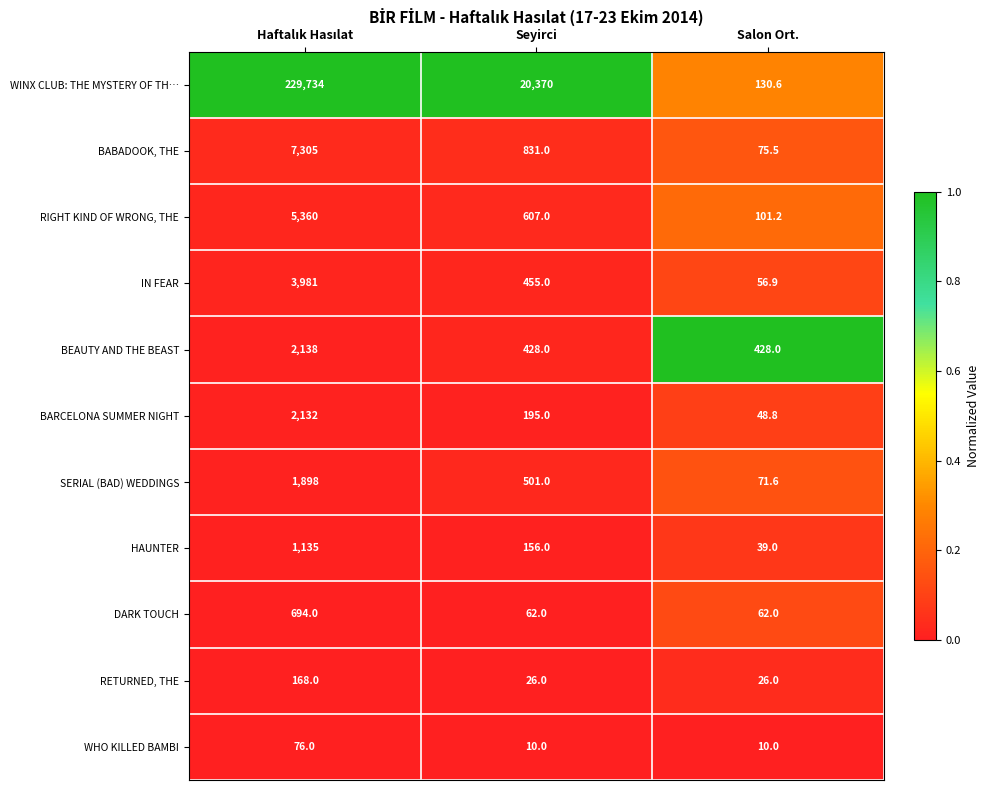

What is the difference between the maximum and minimum values in the DARK TOUCH series?

632.0